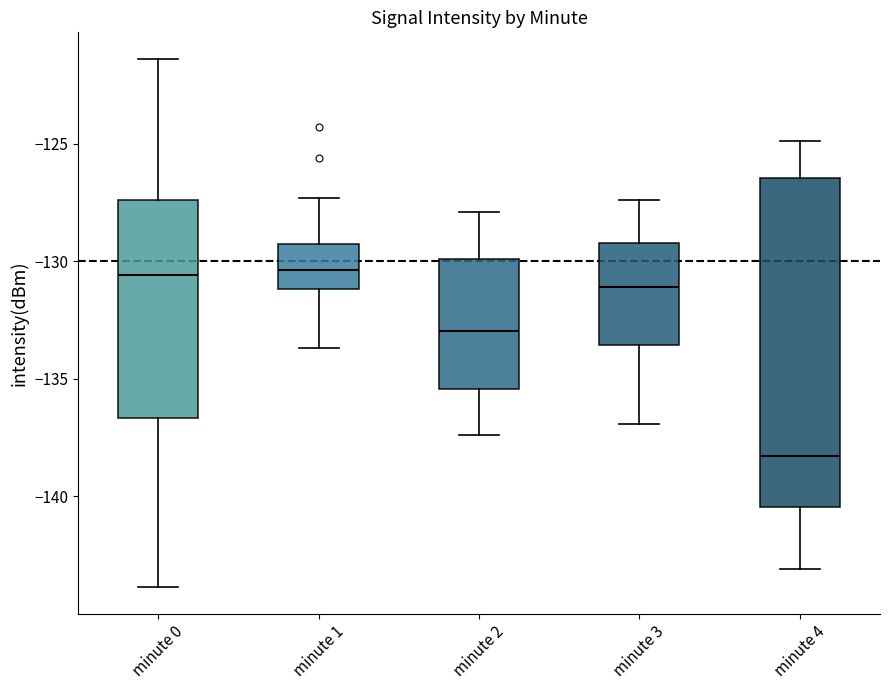

Which box is the tallest, from its lower edge to its upper edge?

minute 4